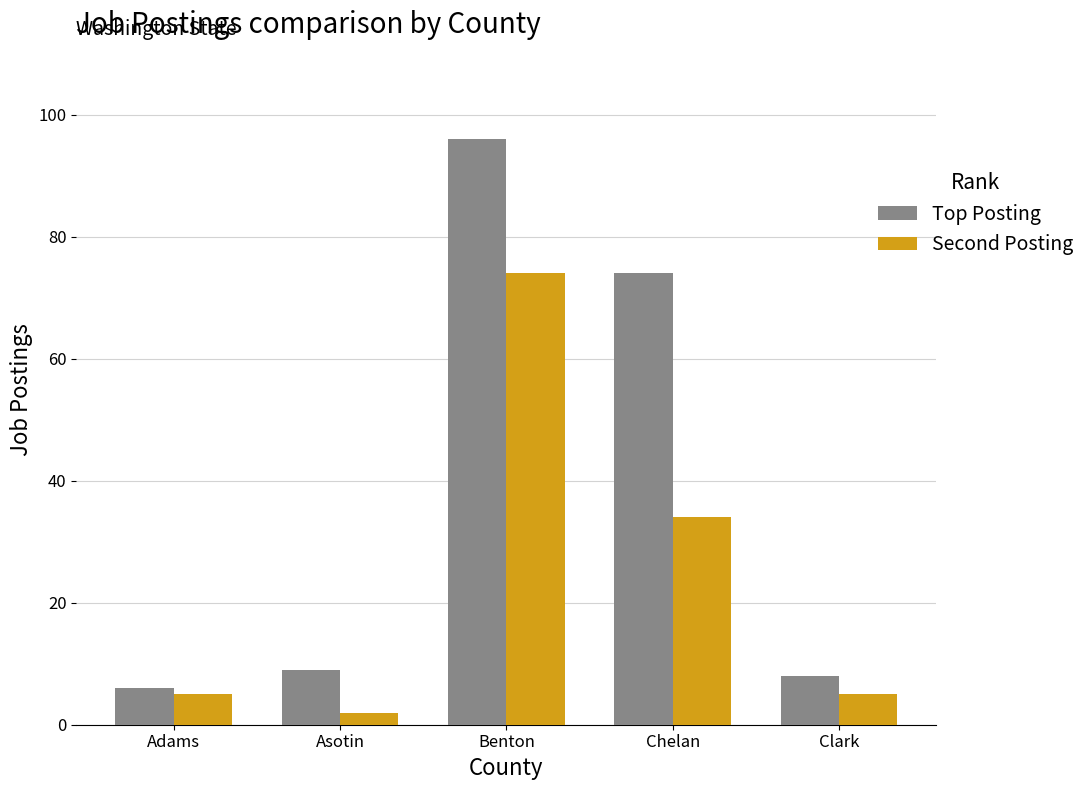

What are all the series names shown in the legend?

Top Posting, Second Posting